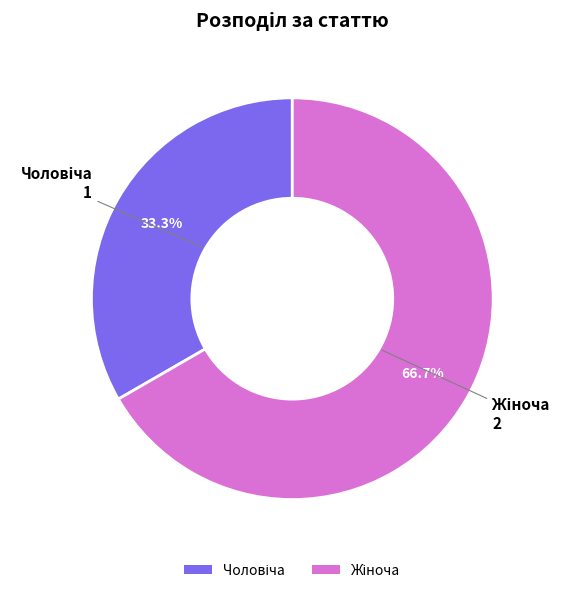

Does any single category account for the majority?

Yes